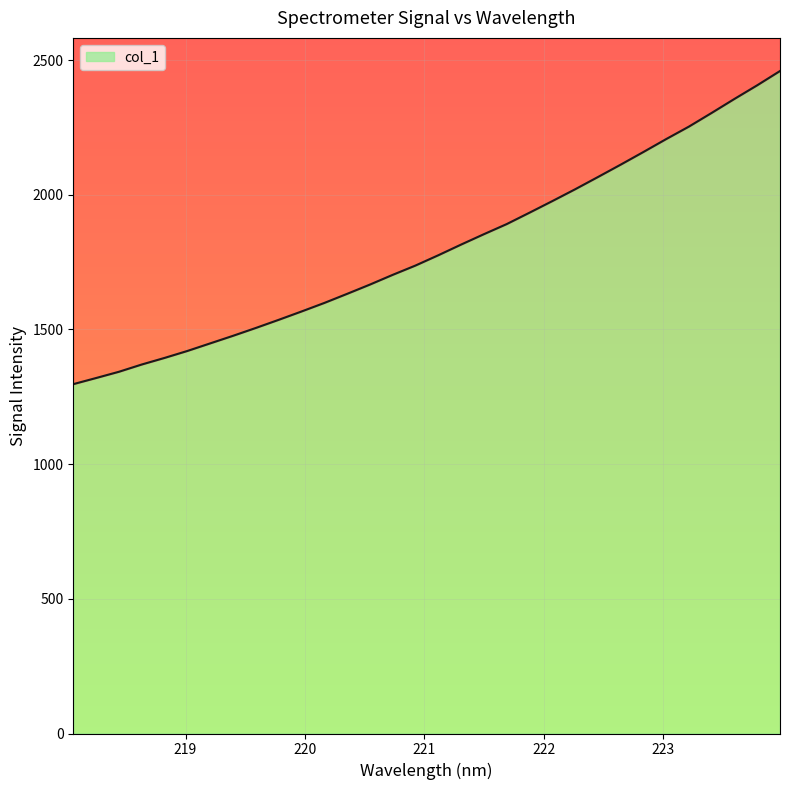

True or false: the data has more than 1 interior local peaks.

False